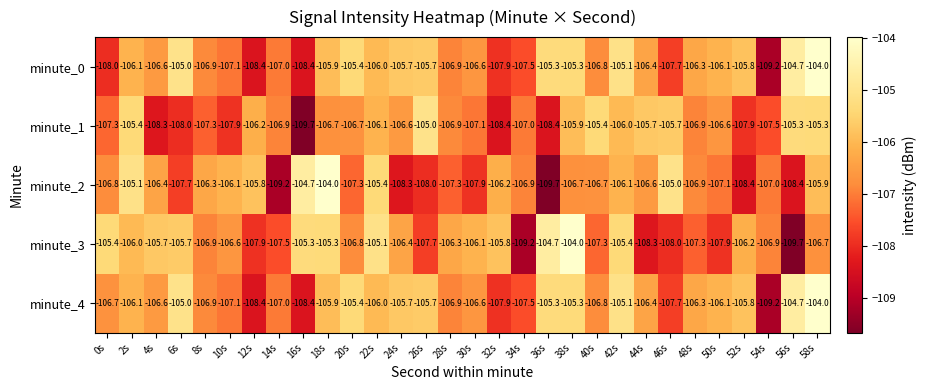

What is the minimum value for minute_2?

-109.7